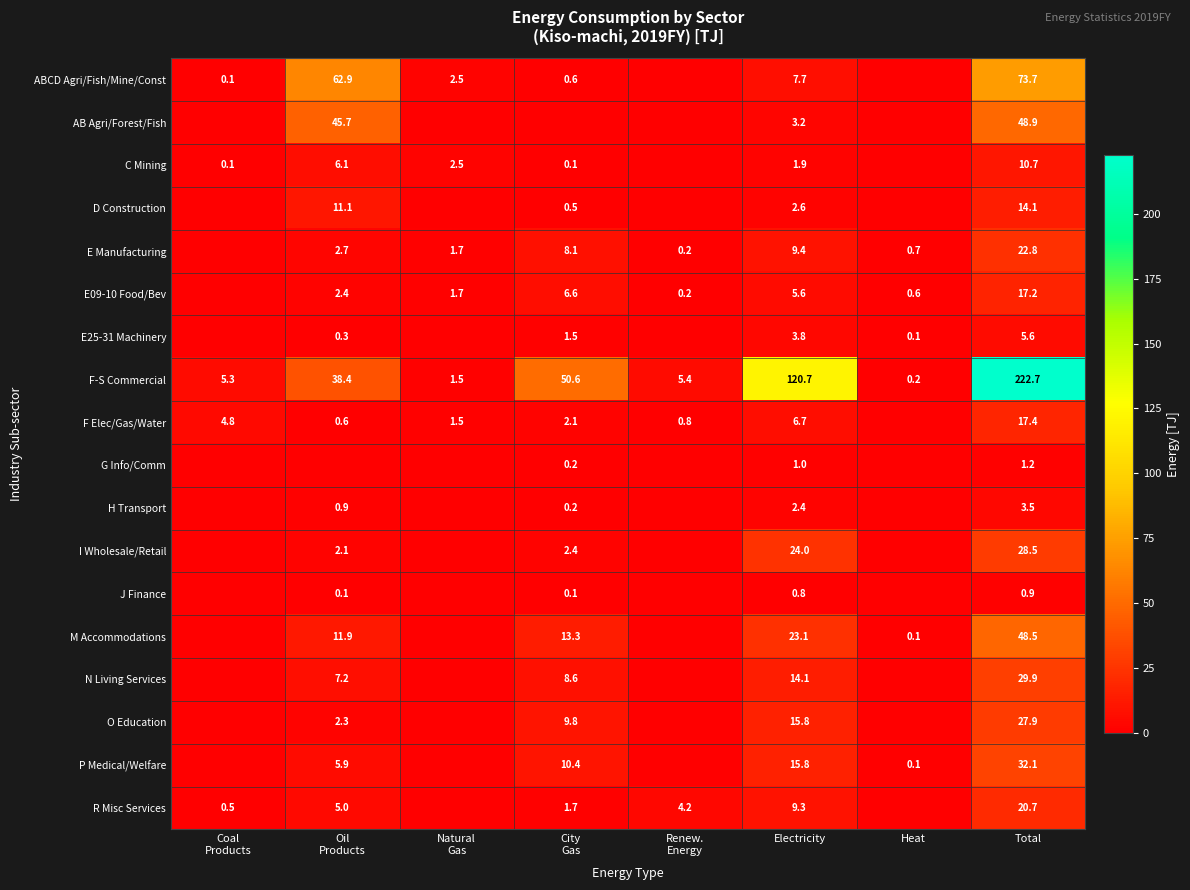

The R Misc Services series shows 10.3 at Total. True or false?

False